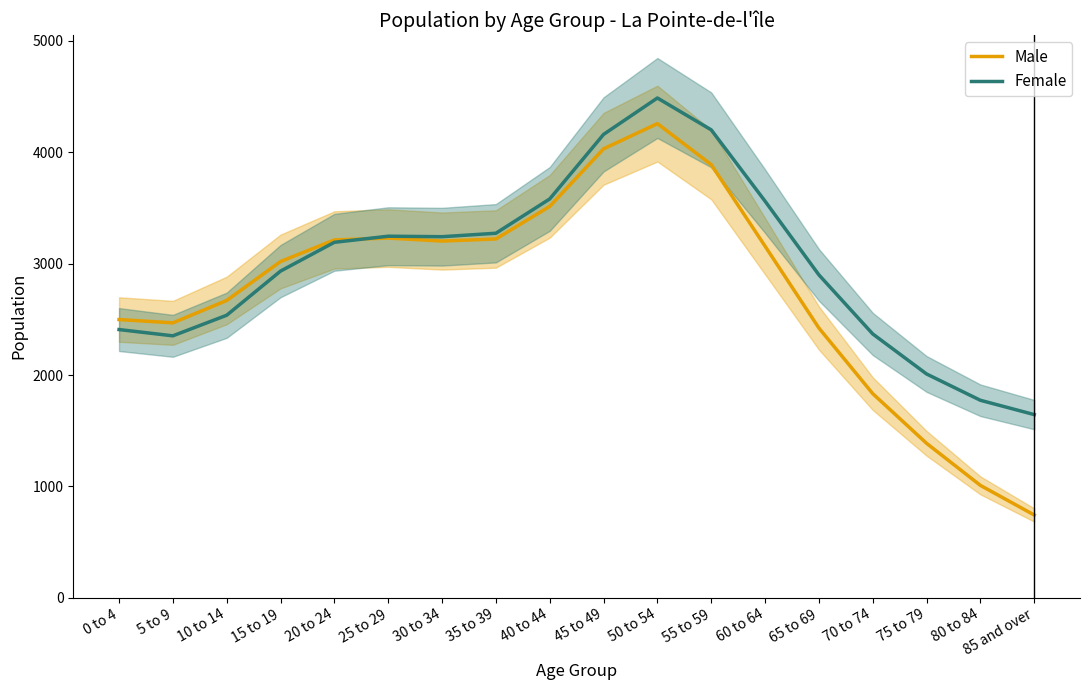

What is the label of the 7th point from the left?

30 to 34